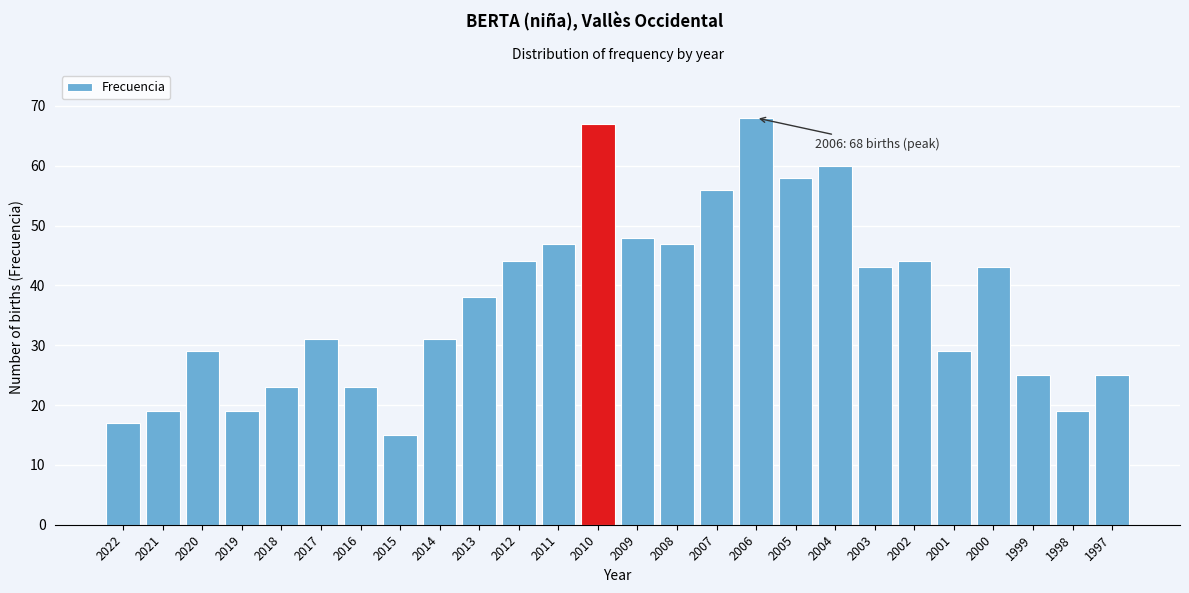

Reading left to right, extract all data points from this chart.

17	19	29	19	23	31	23	15	31	38	44	47	67	48	47	56	68	58	60	43	44	29	43	25	19	25